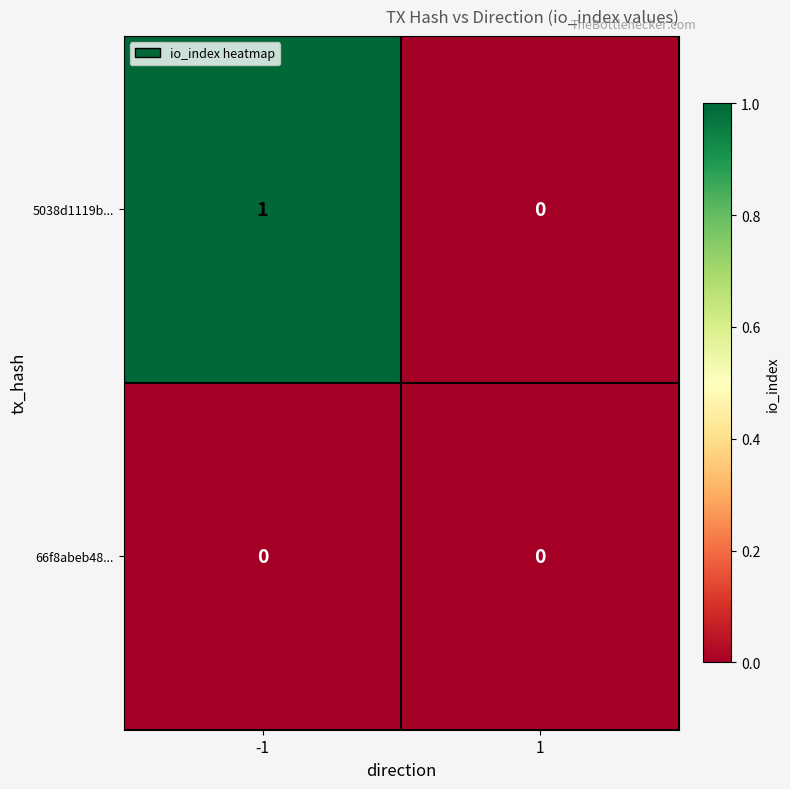

Which series has the largest total across all categories?

5038d1119b...